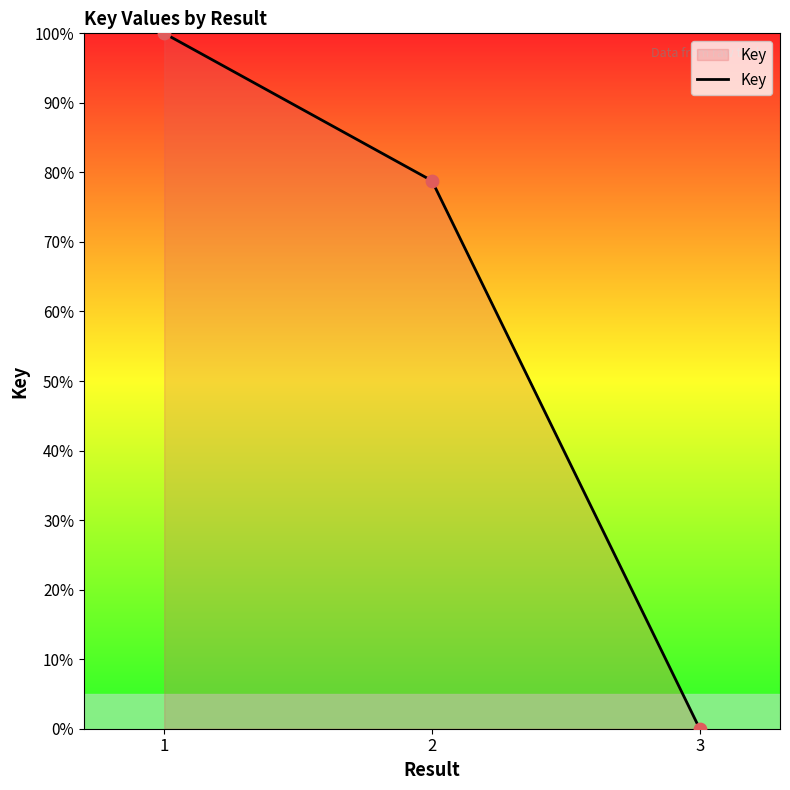

Approximately how many times larger is the value at 1 compared to 2?

1.3